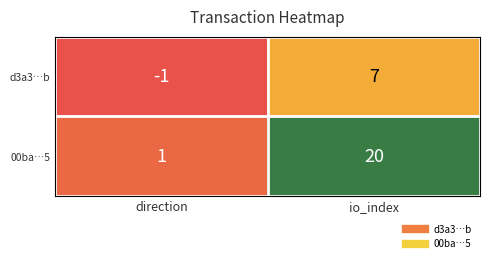

What is the total value across all series at io_index?

27